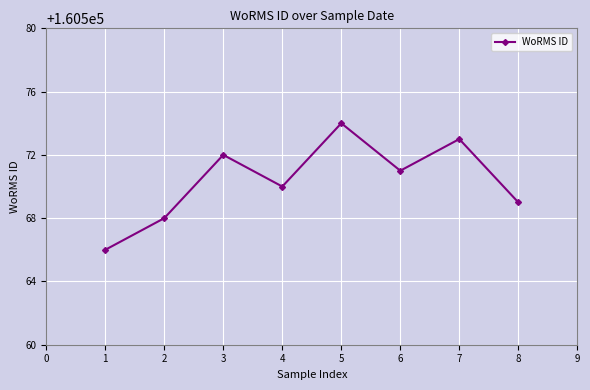

Rank the categories by value from lowest to highest.

1, 2, 8, 4, 6, 3, 7, 5